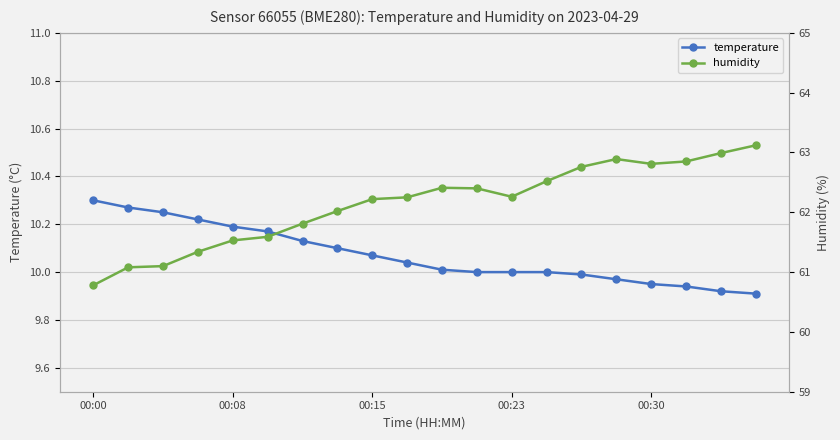

What are all the series names shown in the legend?

temperature, humidity